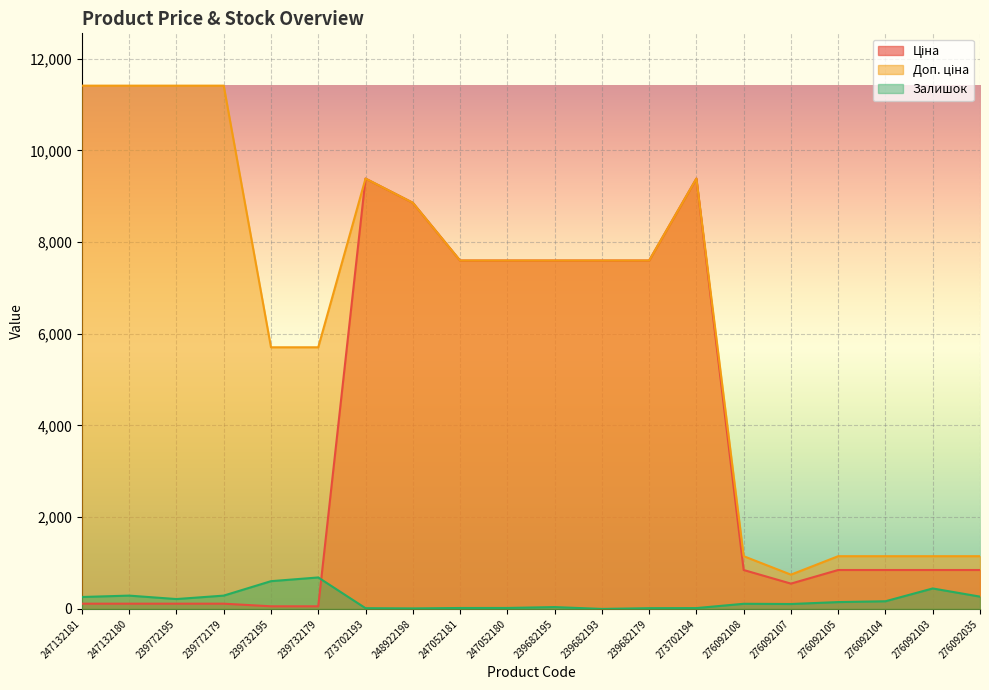

The value of Залишок at 248922198 is 5.6. True or false?

False